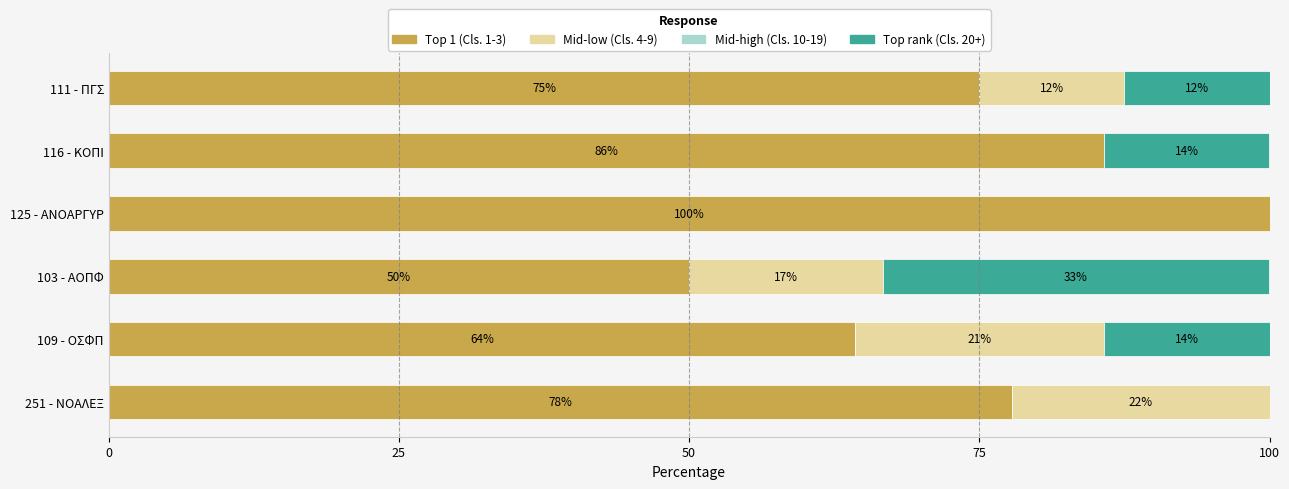

Does the chart contain stacked bars?

No